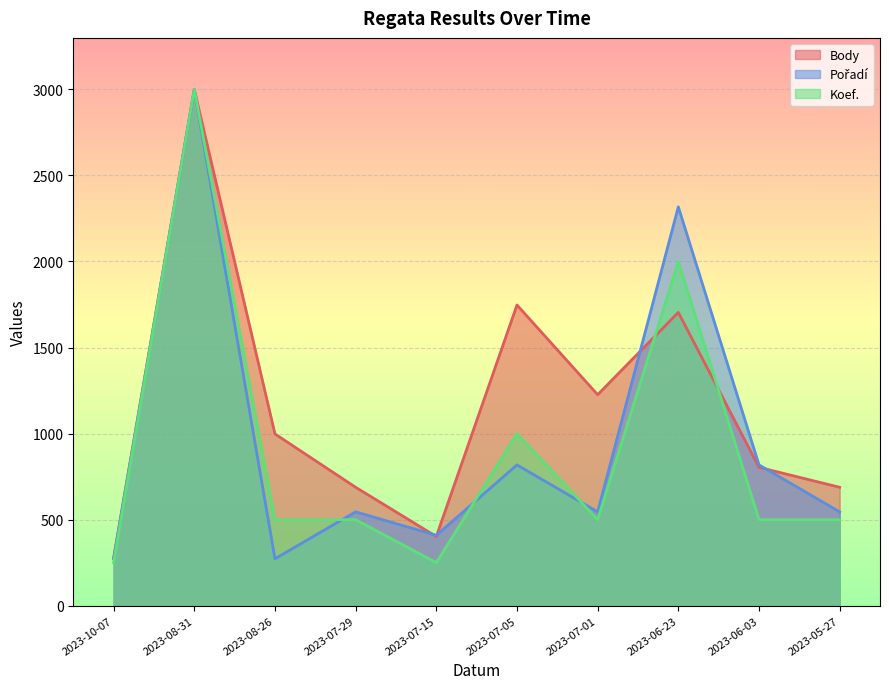

Reading left to right, transcribe all the data shown in this chart.

Body: 2023-10-07=277.0	2023-08-31=2999.0	2023-08-26=998.0	2023-07-29=688.0	2023-07-15=402.0	2023-07-05=1747.0	2023-07-01=1226.0	2023-06-23=1704.0	2023-06-03=804.0	2023-05-27=688.0
Pořadí: 2023-10-07=272.6	2023-08-31=2999.0	2023-08-26=272.6	2023-07-29=545.3	2023-07-15=409.0	2023-07-05=817.9	2023-07-01=545.3	2023-06-23=2317.4	2023-06-03=817.9	2023-05-27=545.3
Koef.: 2023-10-07=249.9	2023-08-31=2999.0	2023-08-26=499.8	2023-07-29=499.8	2023-07-15=249.9	2023-07-05=999.7	2023-07-01=499.8	2023-06-23=1999.3	2023-06-03=499.8	2023-05-27=499.8